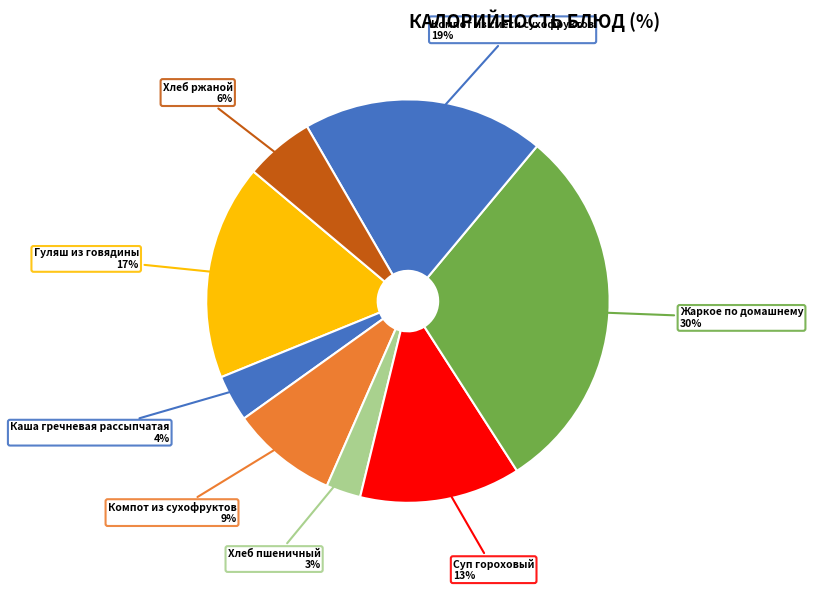

What is the largest slice in the pie chart?

Жаркое по домашнему